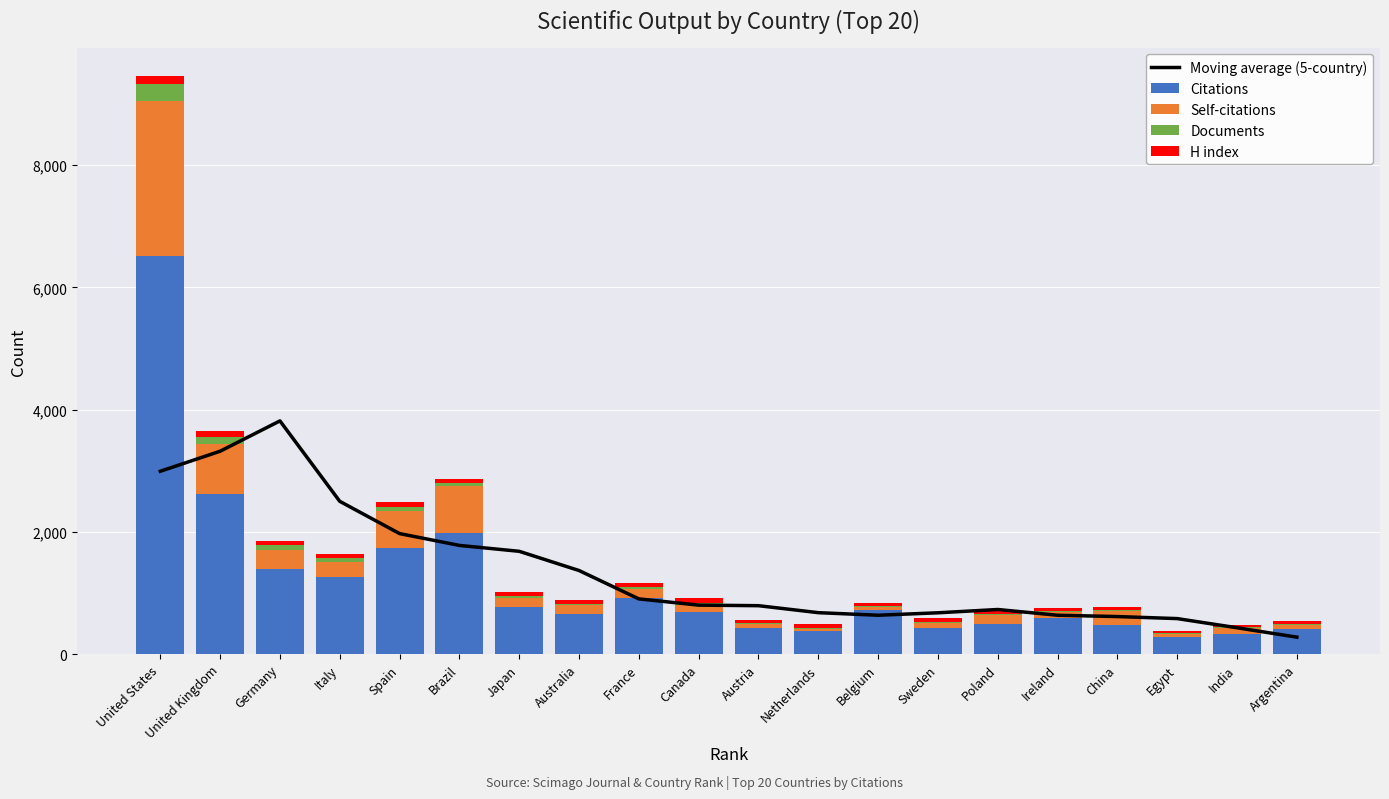

What value does the Citations series have at India?

327